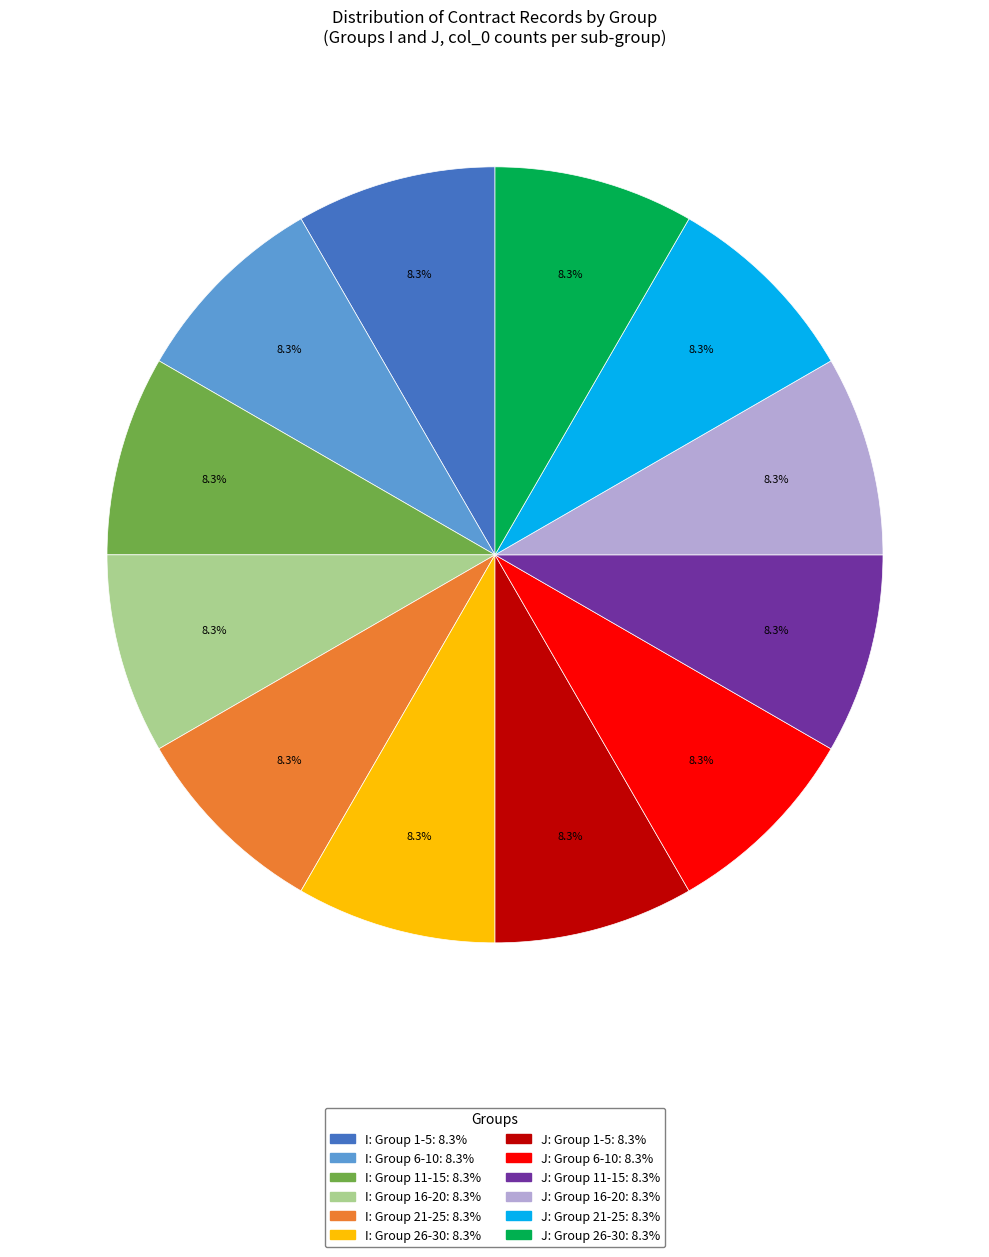

To the nearest percent, what is the average slice percentage?

8%